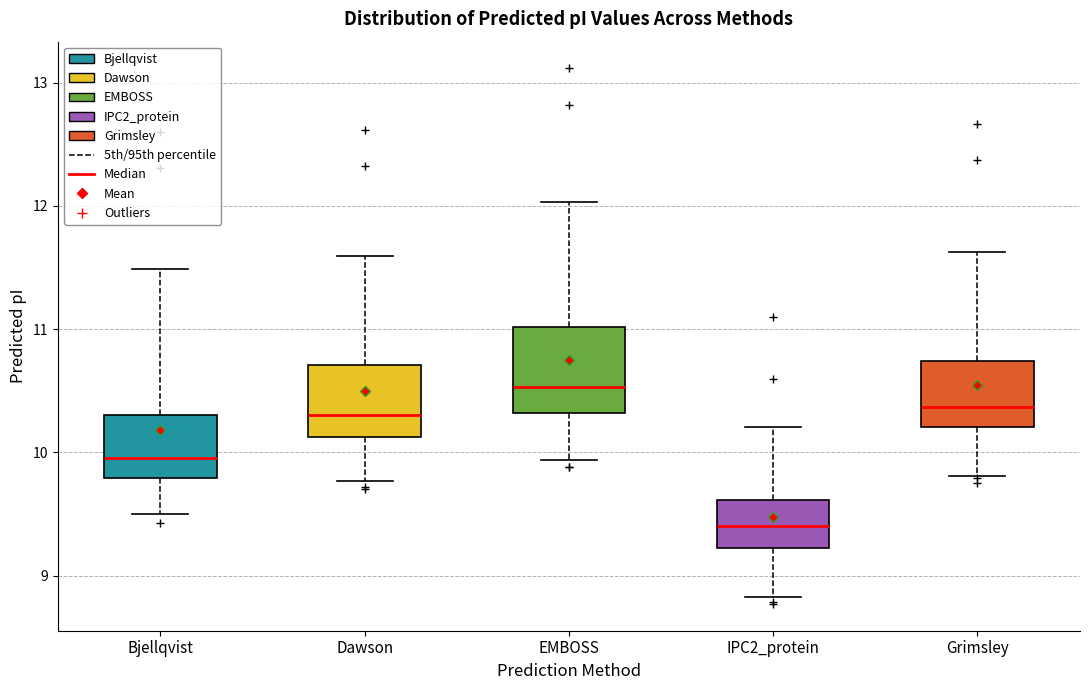

Which box's median line is the highest?

EMBOSS